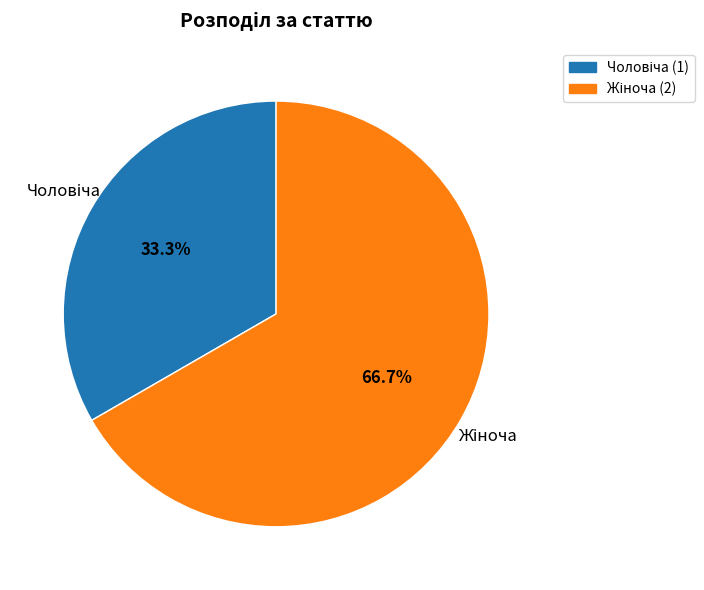

Is there a majority slice in this chart?

Yes